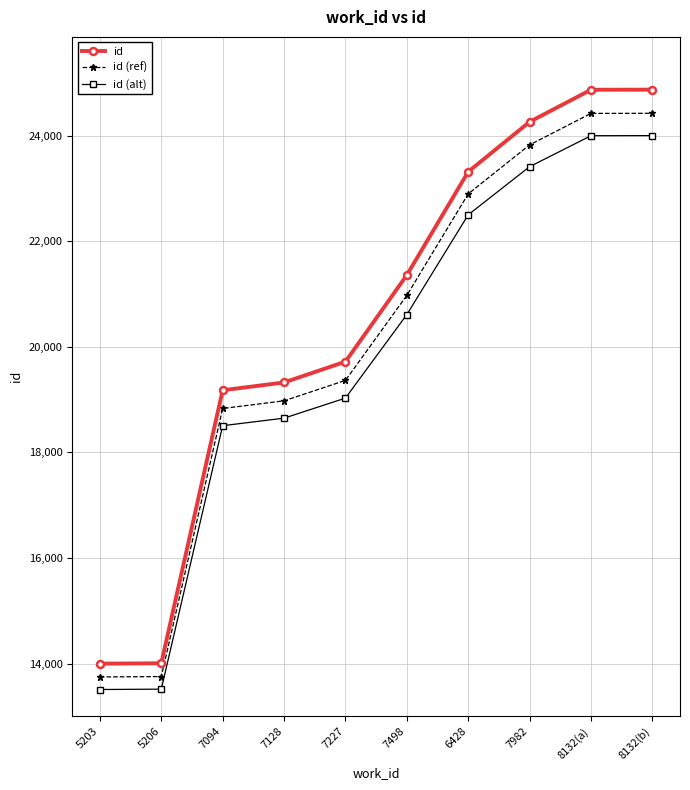

What is the label of the 6th point from the left?

7498